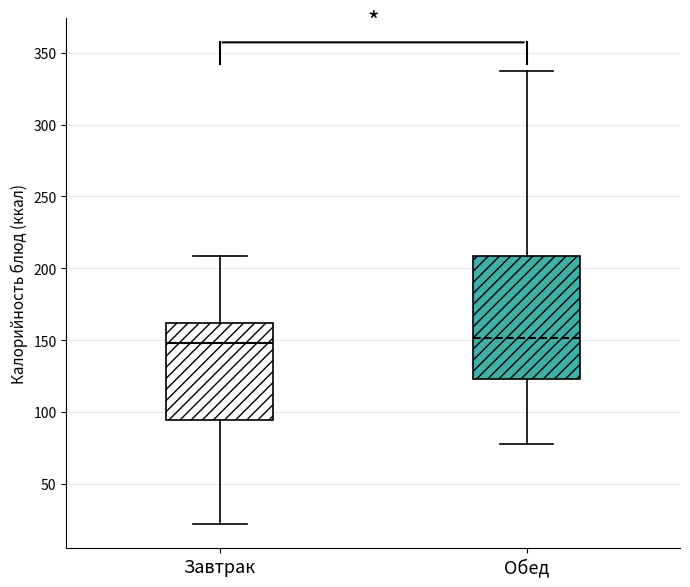

Where does the median line of the box for Обед sit on the y-axis? The values are not printed on the chart, so give them approximately, as read against the axis.

150